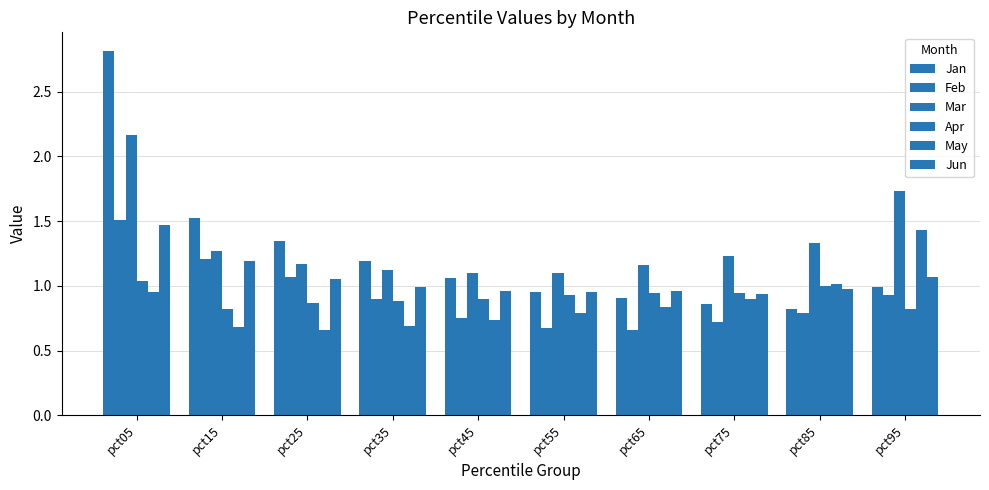

Are the bars grouped side by side (vs. stacked)?

Yes